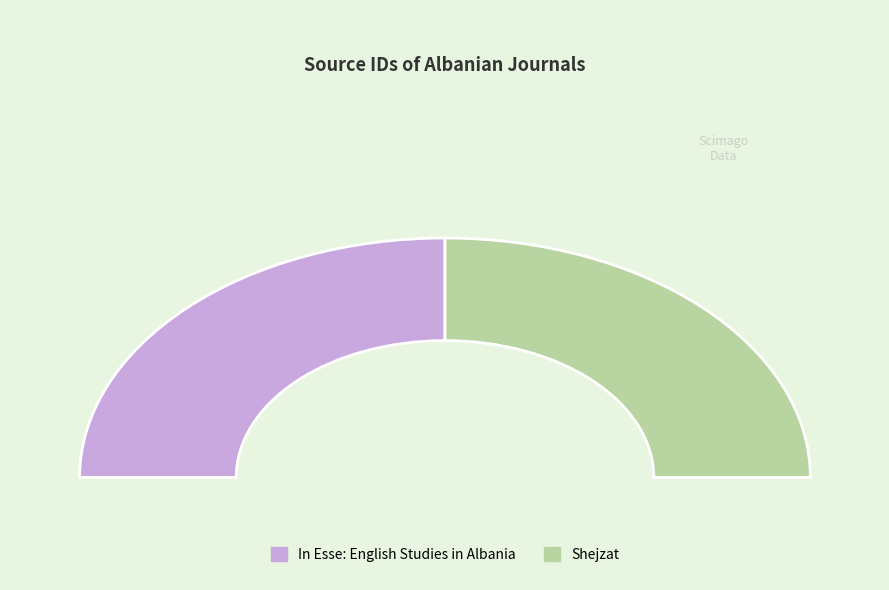

Is it true that Shejzat is 60% of the pie?

False